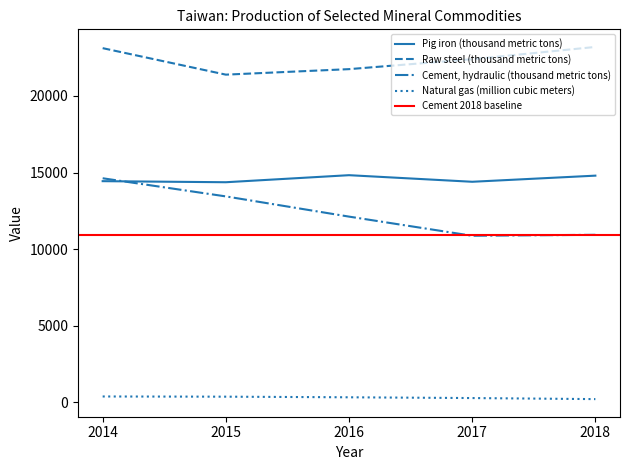

True or false: Cement, hydraulic (thousand metric tons) has a value of 20203 at 2015.

False